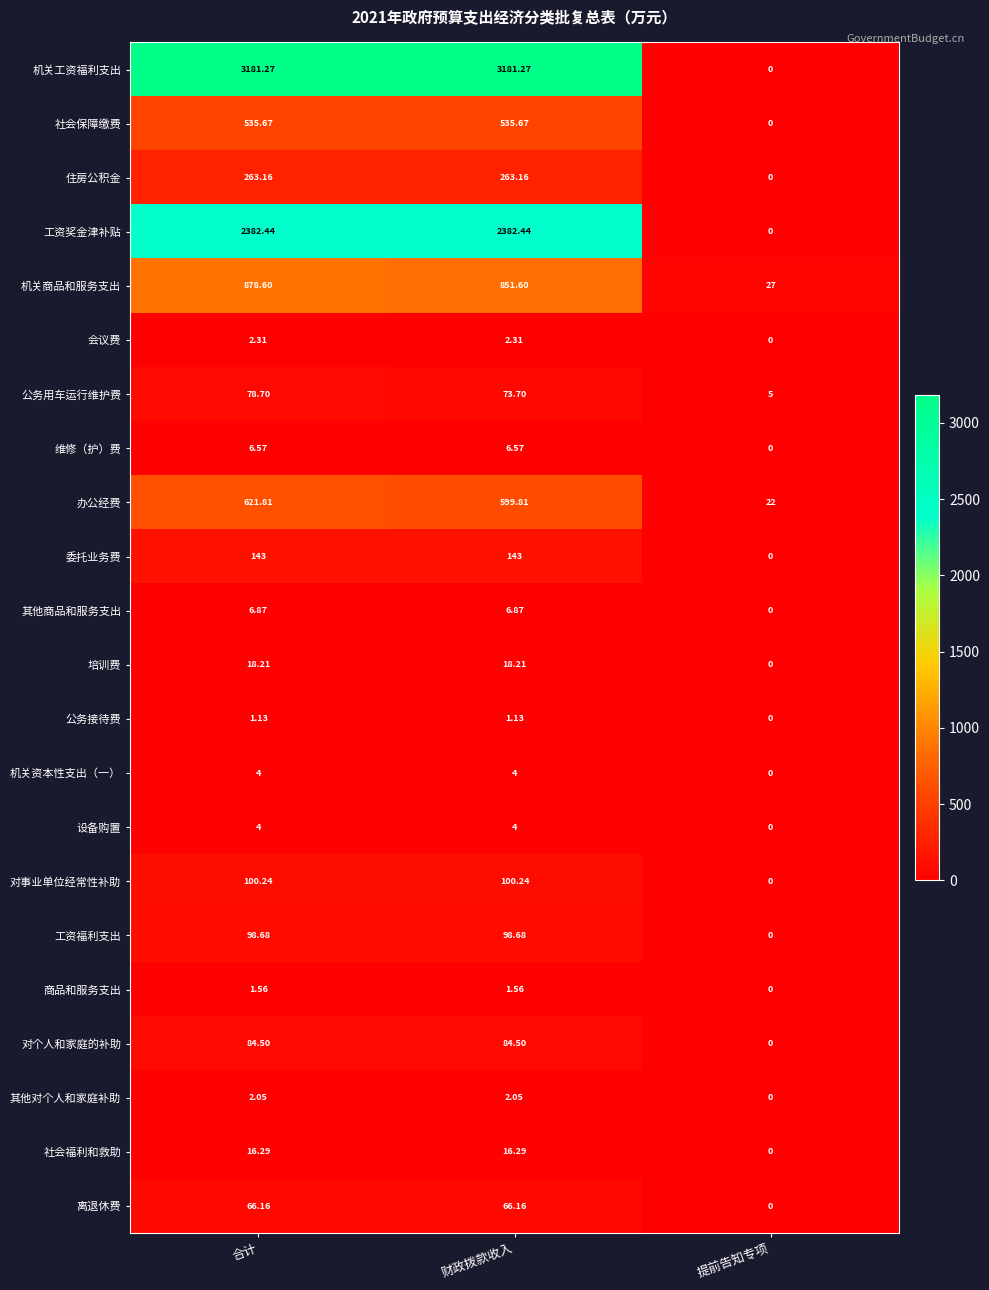

Where is 商品和服务支出 nearest to the value 0?

提前告知专项